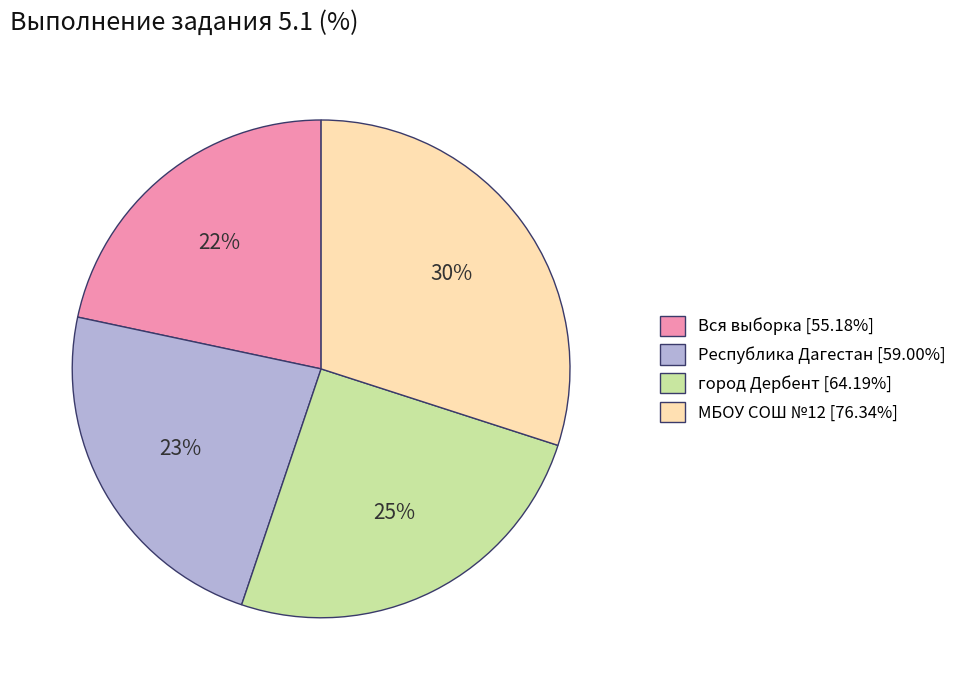

To the nearest percent, what is the average slice percentage?

25%